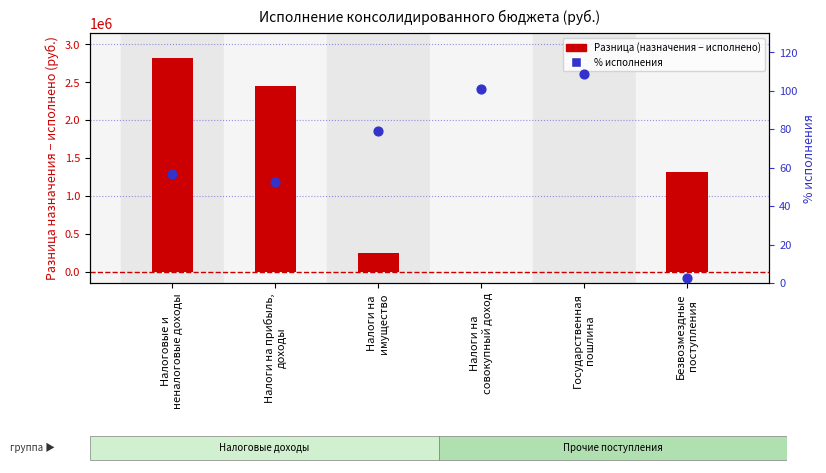

Which series reaches the maximum Y coordinate?

Разница (назначения − исполнено)